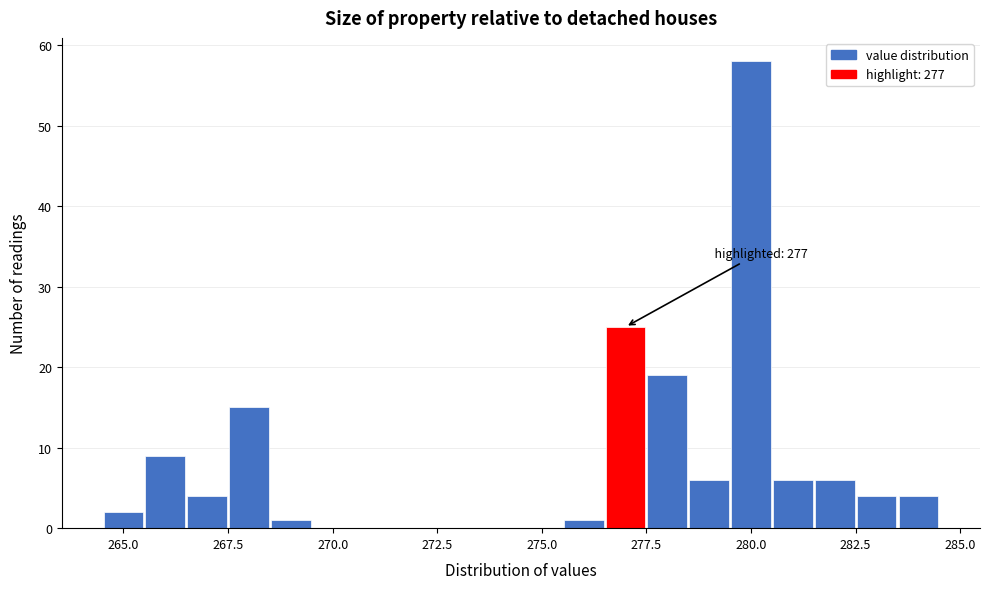

Read against the x-axis, roughly where is the centre of the tallest bar?

280.0